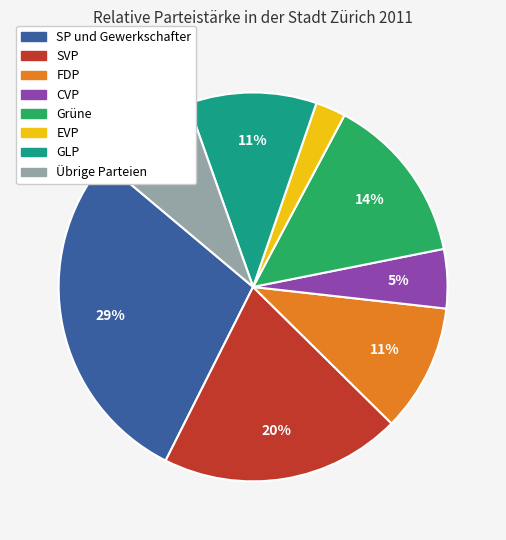

How many segments does this pie chart have?

8